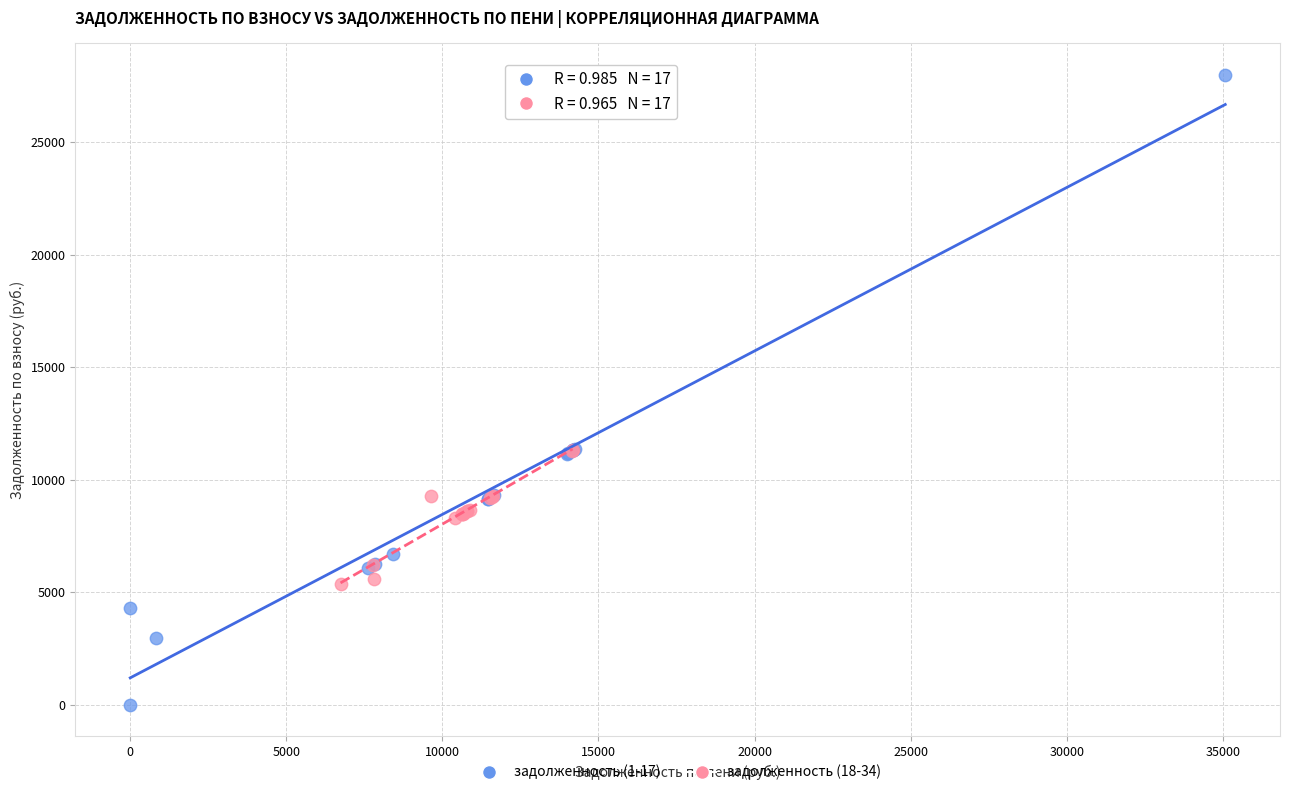

Which series has the largest Y range (max minus min)?

задолженность (1-17)